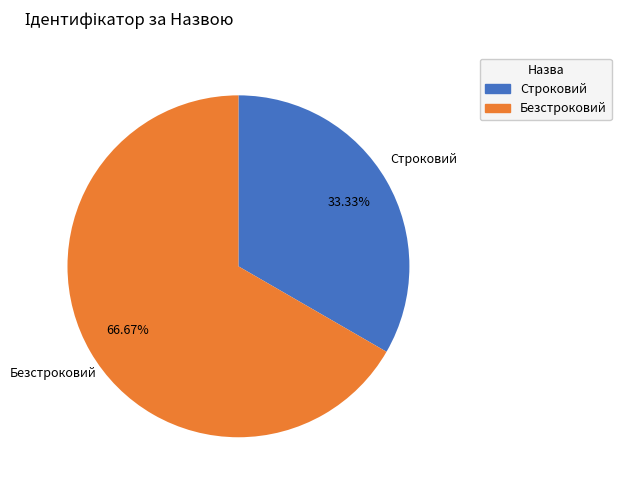

What percentage is the Строковий slice, to the nearest percent?

33%